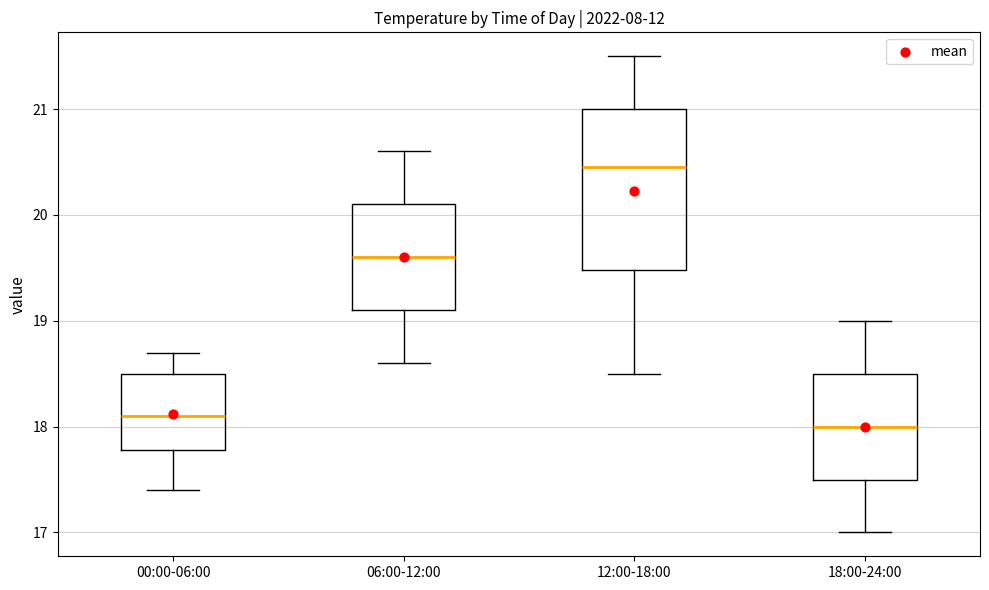

Comparing the boxes themselves (not the whiskers), which one is the tallest?

12:00-18:00